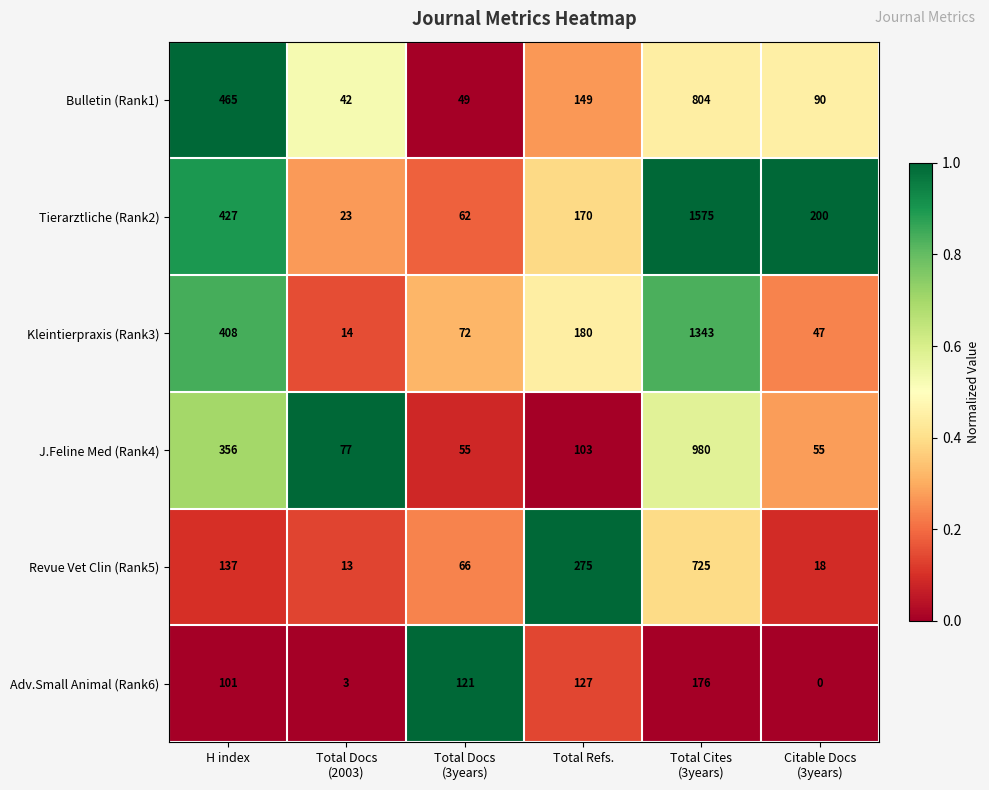

Between Total Cites
(3years) and Citable Docs
(3years), which series saw the biggest shift?

Tierarztliche (Rank2)